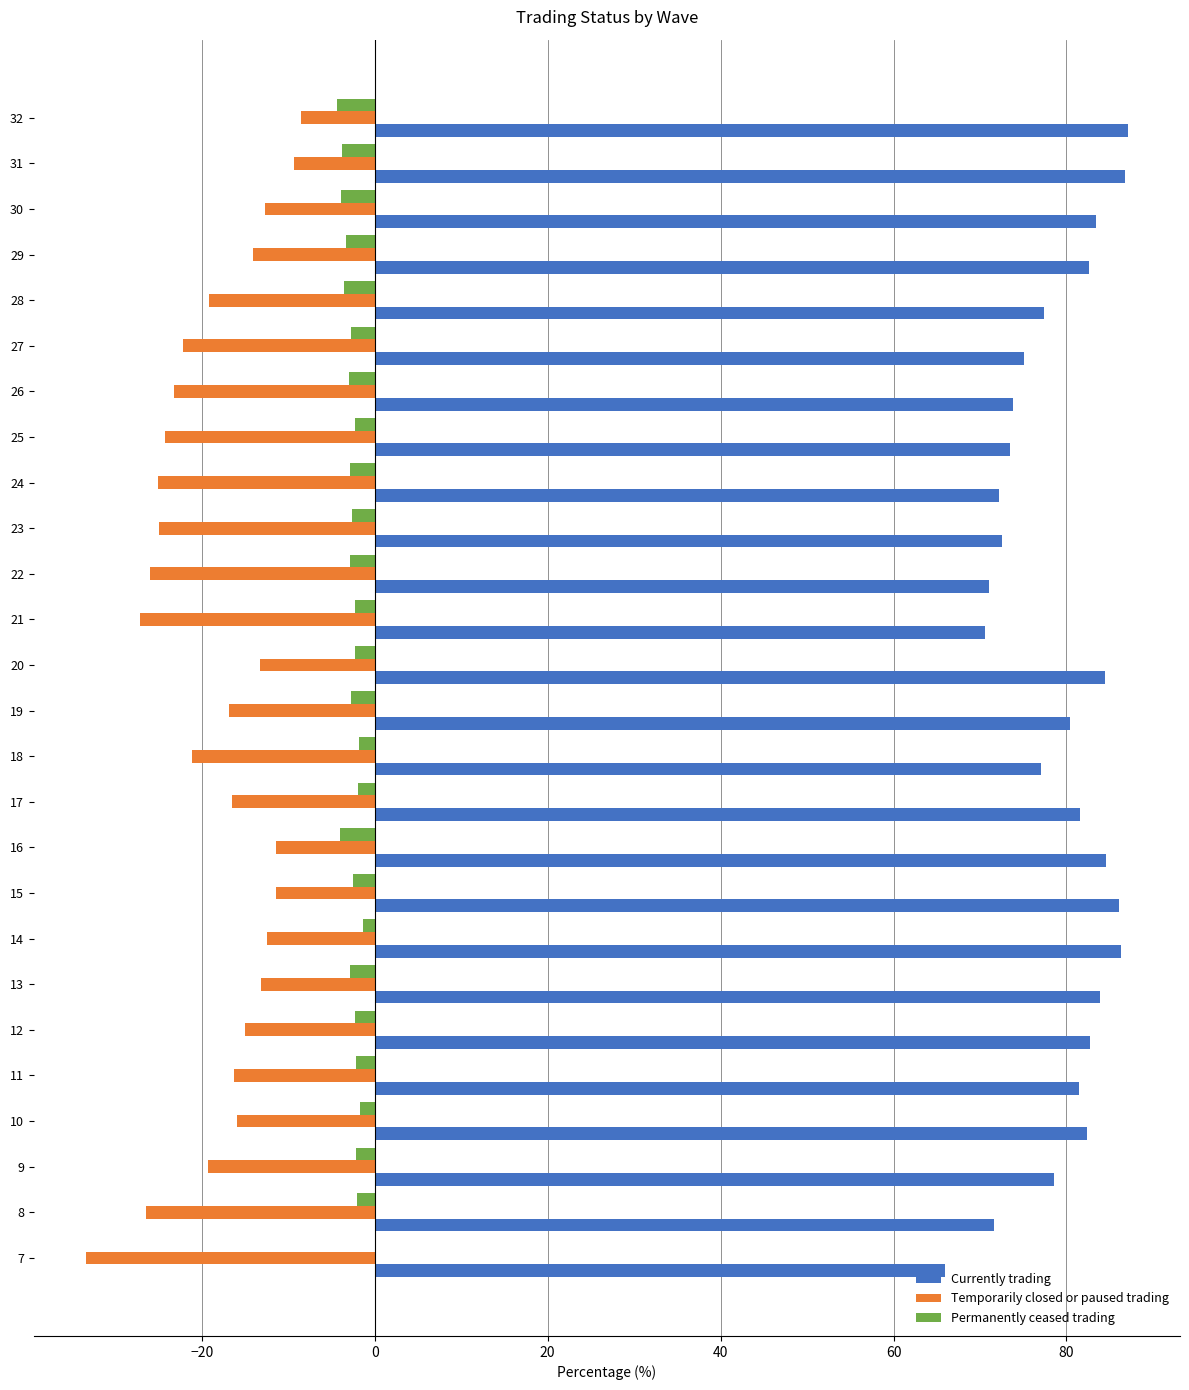

What is the maximum value shown in the chart?

87.1